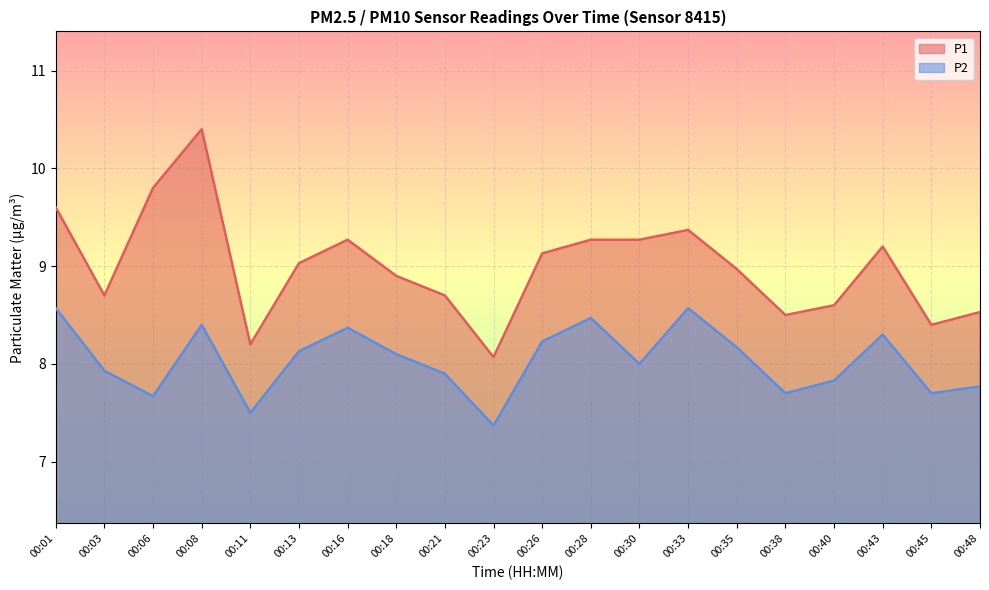

Does the chart display data point markers on the line(s)?

No